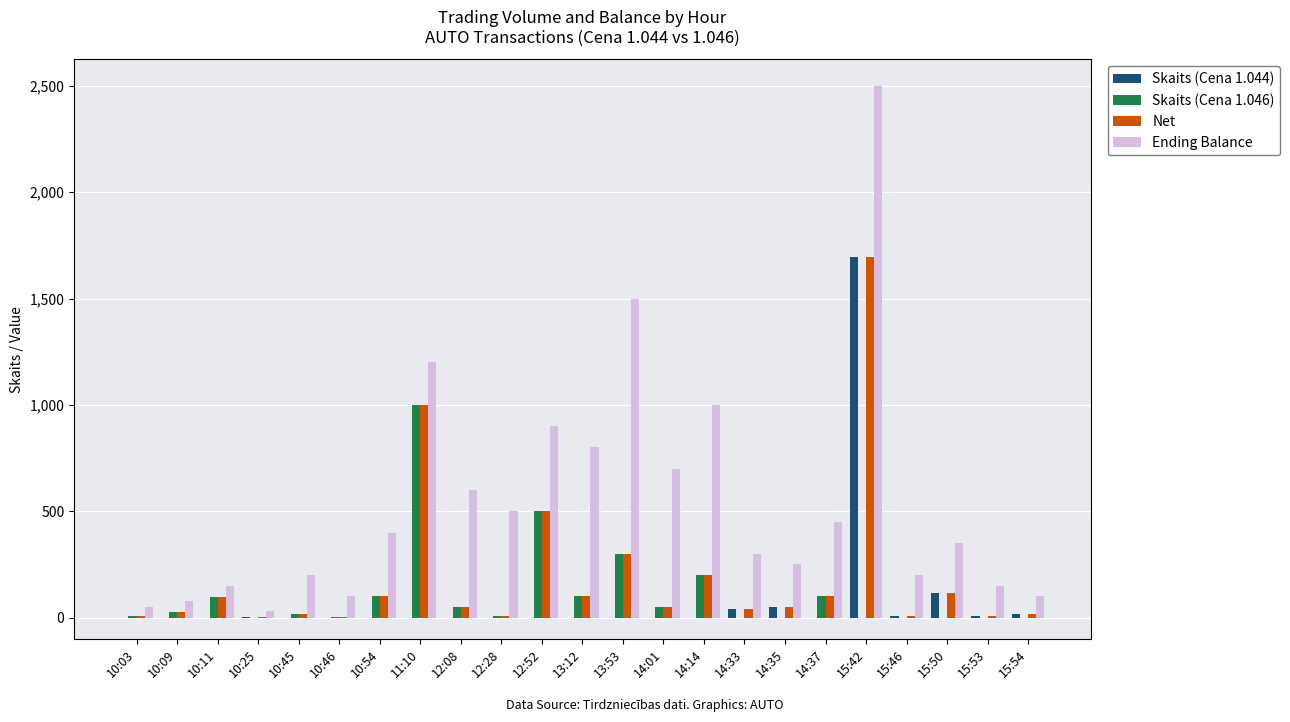

What is the sum of all Net values?

4494